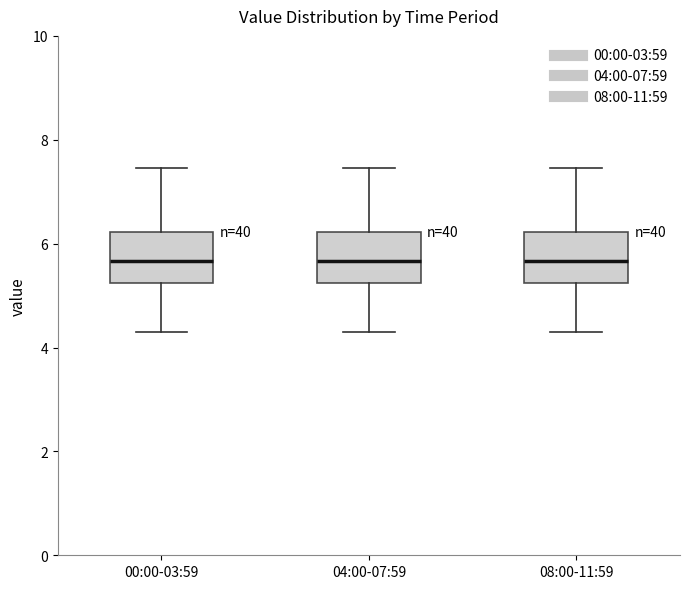

Reading left to right, read every box against the y-axis: the position of its median line, the range the box covers, and the ends of its whiskers. The values are not printed on the chart, so give them approximately, as read against the axis.

00:00-03:59: median 5.6, box 5.2 to 6.2, whiskers 4.4 to 7.4
04:00-07:59: median 5.6, box 5.2 to 6.2, whiskers 4.4 to 7.4
08:00-11:59: median 5.6, box 5.2 to 6.2, whiskers 4.4 to 7.4